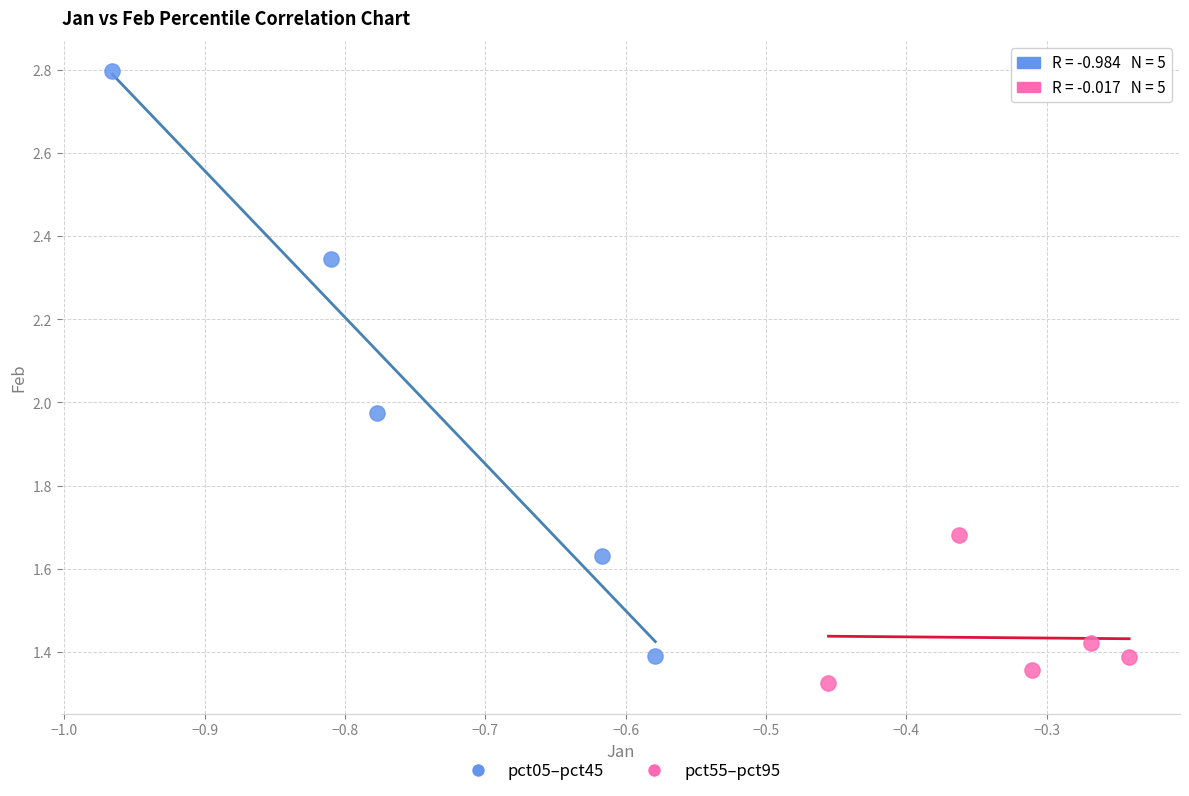

Which series contains the highest Y value?

pct05–pct45